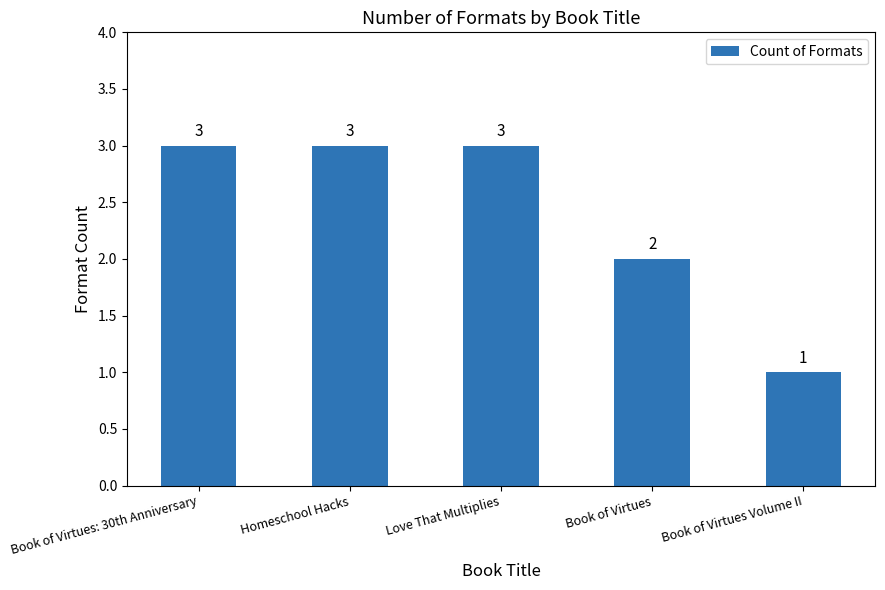

Reading left to right, list all the values displayed in this chart.

Book of Virtues: 30th Anniversary=3	Homeschool Hacks=3	Love That Multiplies=3	Book of Virtues=2	Book of Virtues Volume II=1